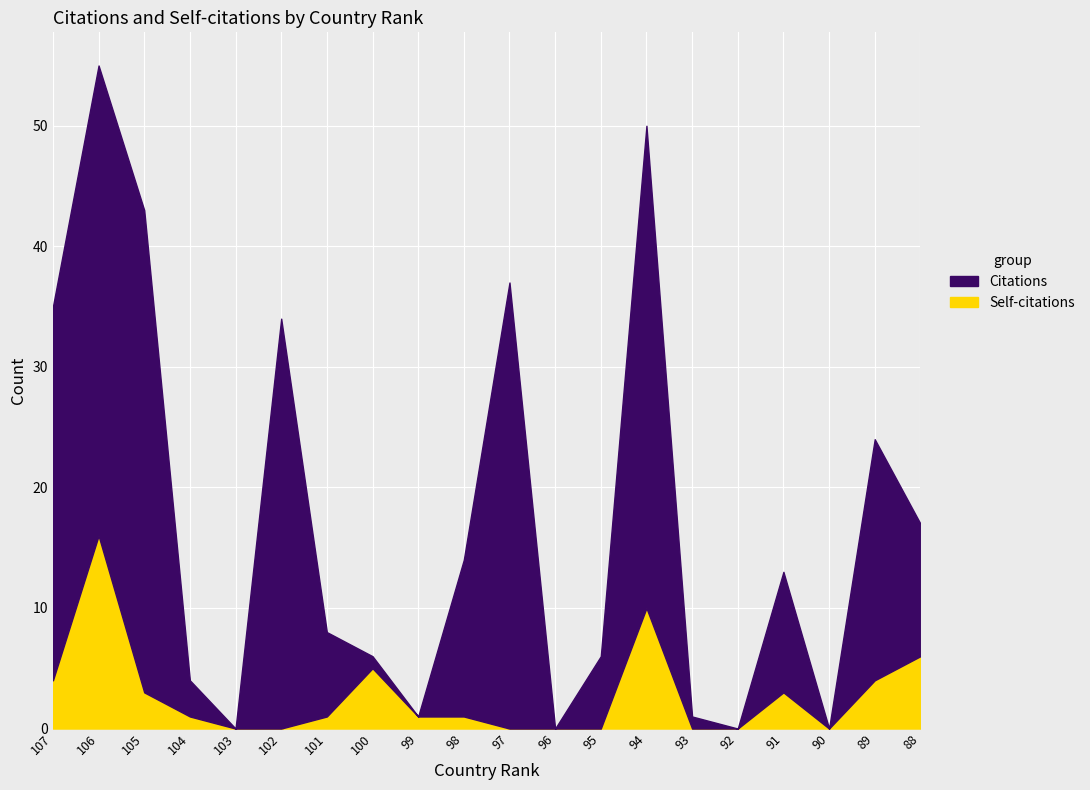

List the labels in order of Citations value, smallest first.

103, 96, 92, 90, 99, 93, 104, 100, 95, 101, 91, 98, 88, 89, 102, 107, 97, 105, 94, 106